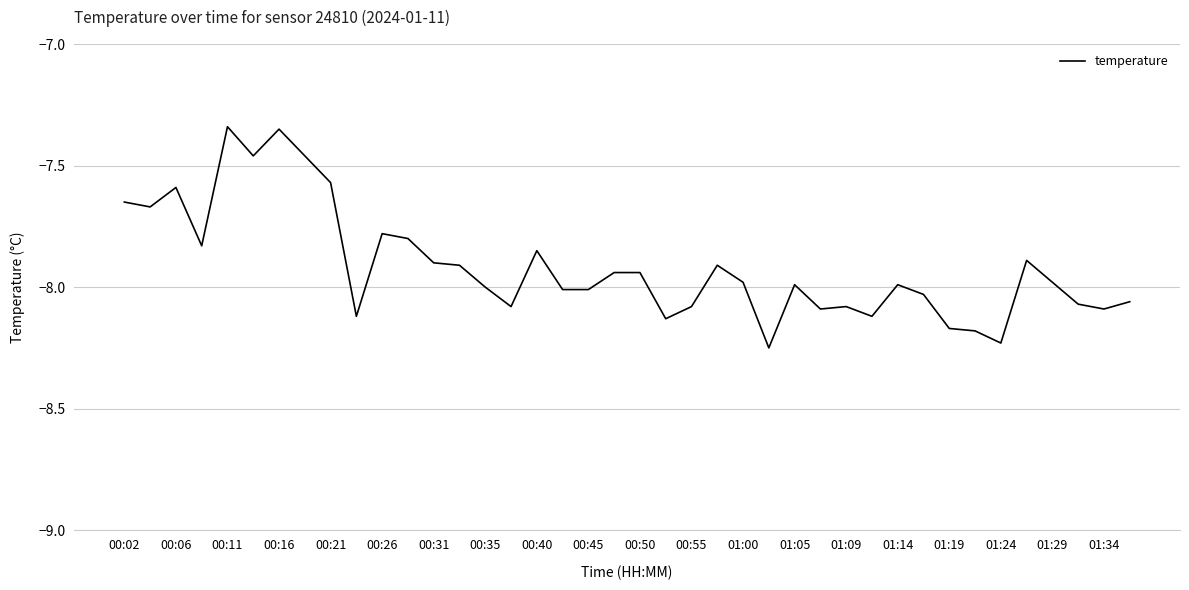

Is this an area chart (filled region under the line)?

No